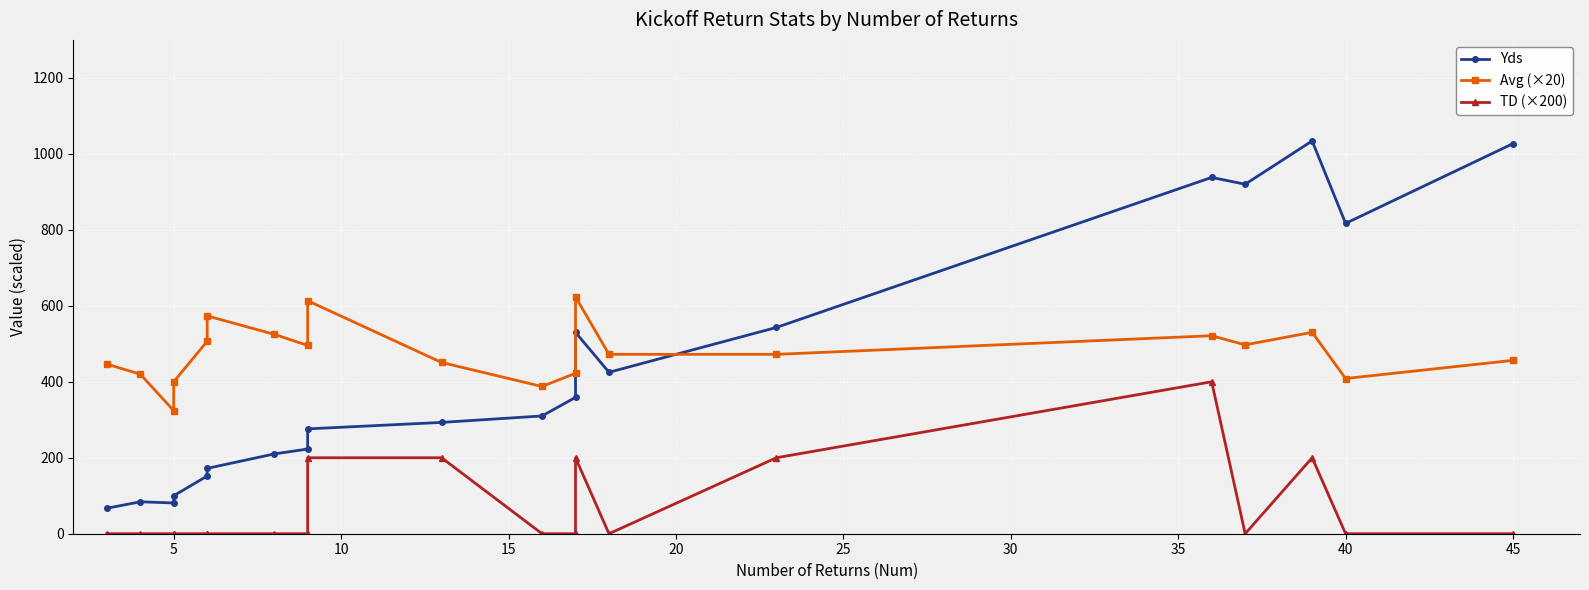

Is this an area chart (filled region under the line)?

No